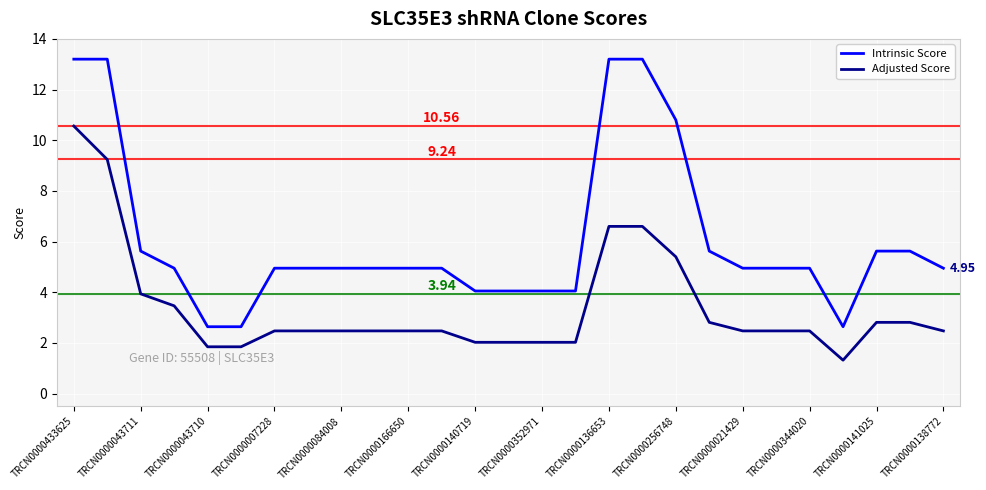

Count the number of categories in the chart.

27